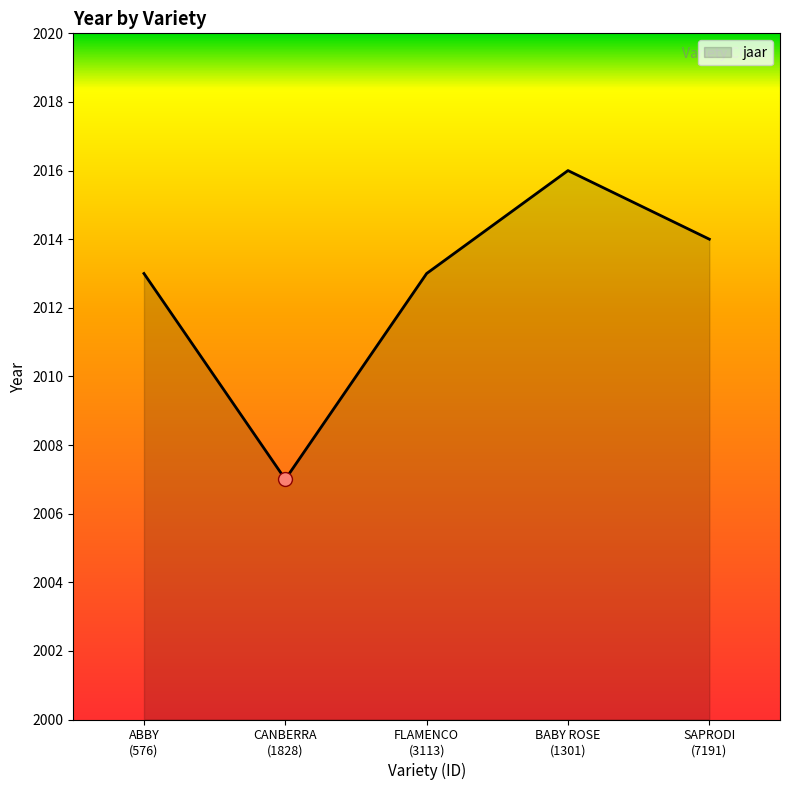

What is the smallest value displayed?

2007